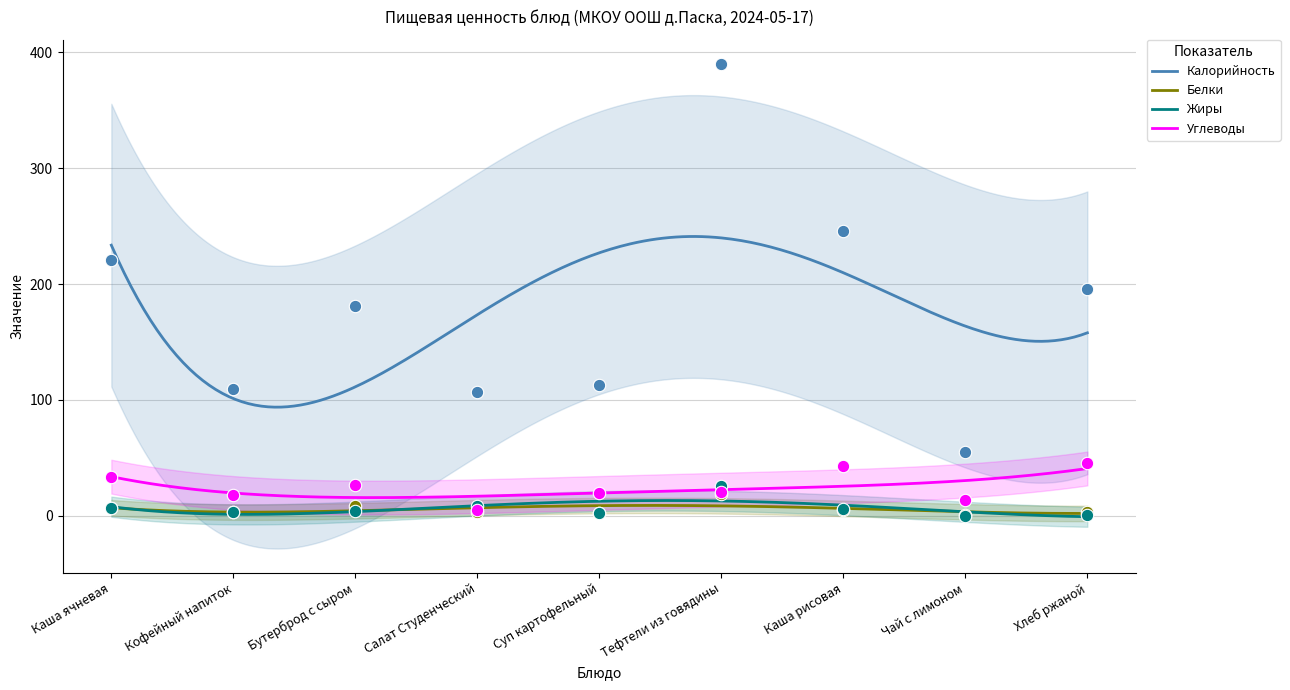

What are all the series names shown in the legend?

Калорийность, Белки, Жиры, Углеводы